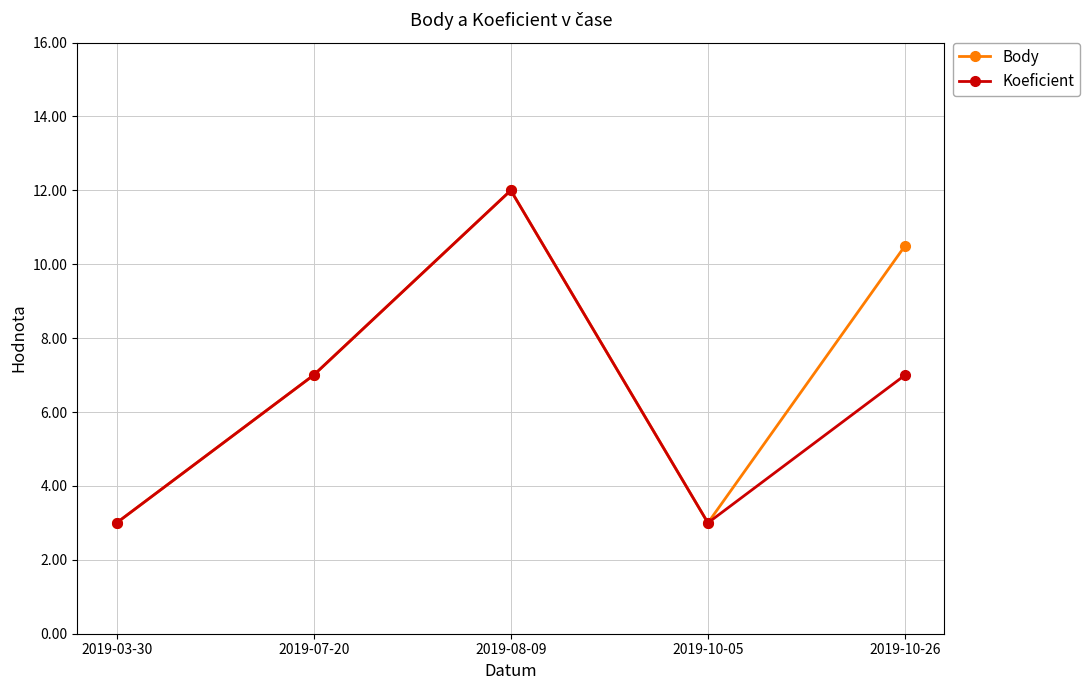

At which category does Body reach its first local valley?

2019-10-05